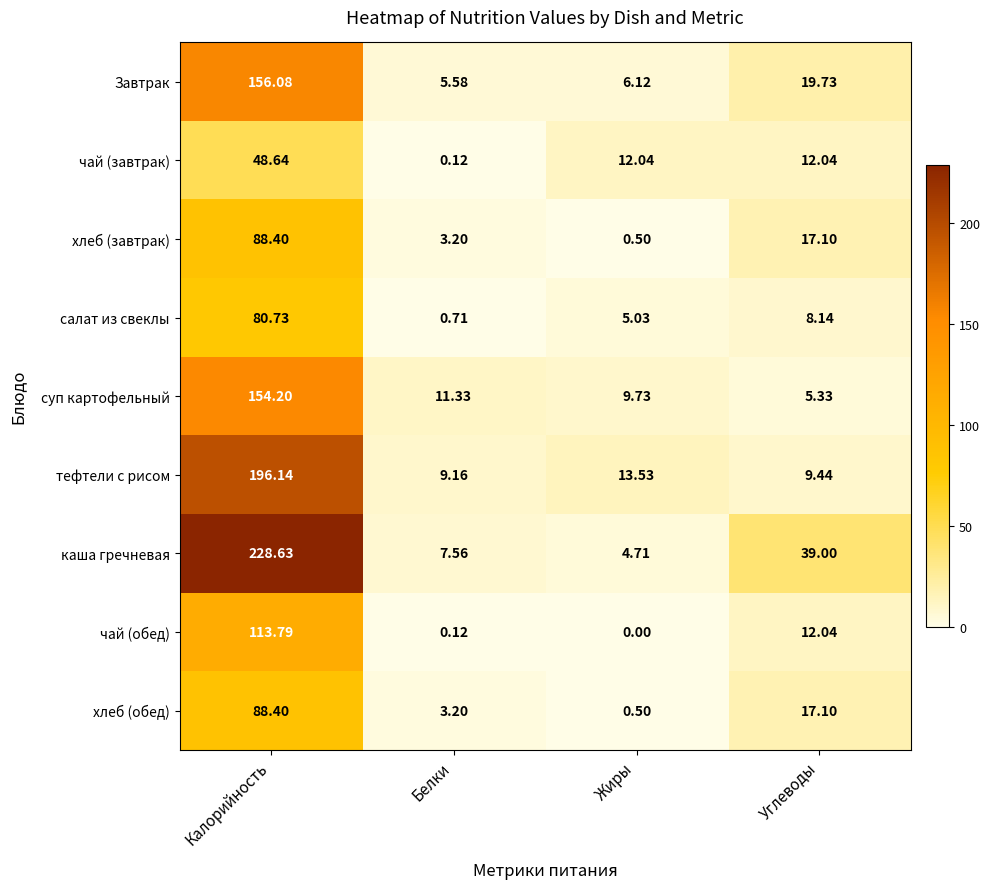

What is the total value across all series at Калорийность?

1155.0